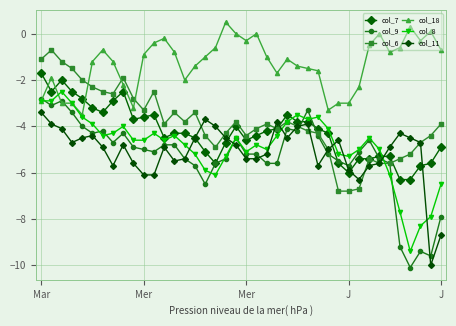

List the labels in order of col_9 value, smallest first.

36, 38, 37, 35, 39, 16, 15, 30, 17, 22, 23, 34, 29, 14, 18, 33, 20, 21, 28, 11, 31, 10, 9, 12, 13, 7, 32, 19, 27, 5, 8, 6, 25, 24, J, J, 26, Mer, Mer, Mar